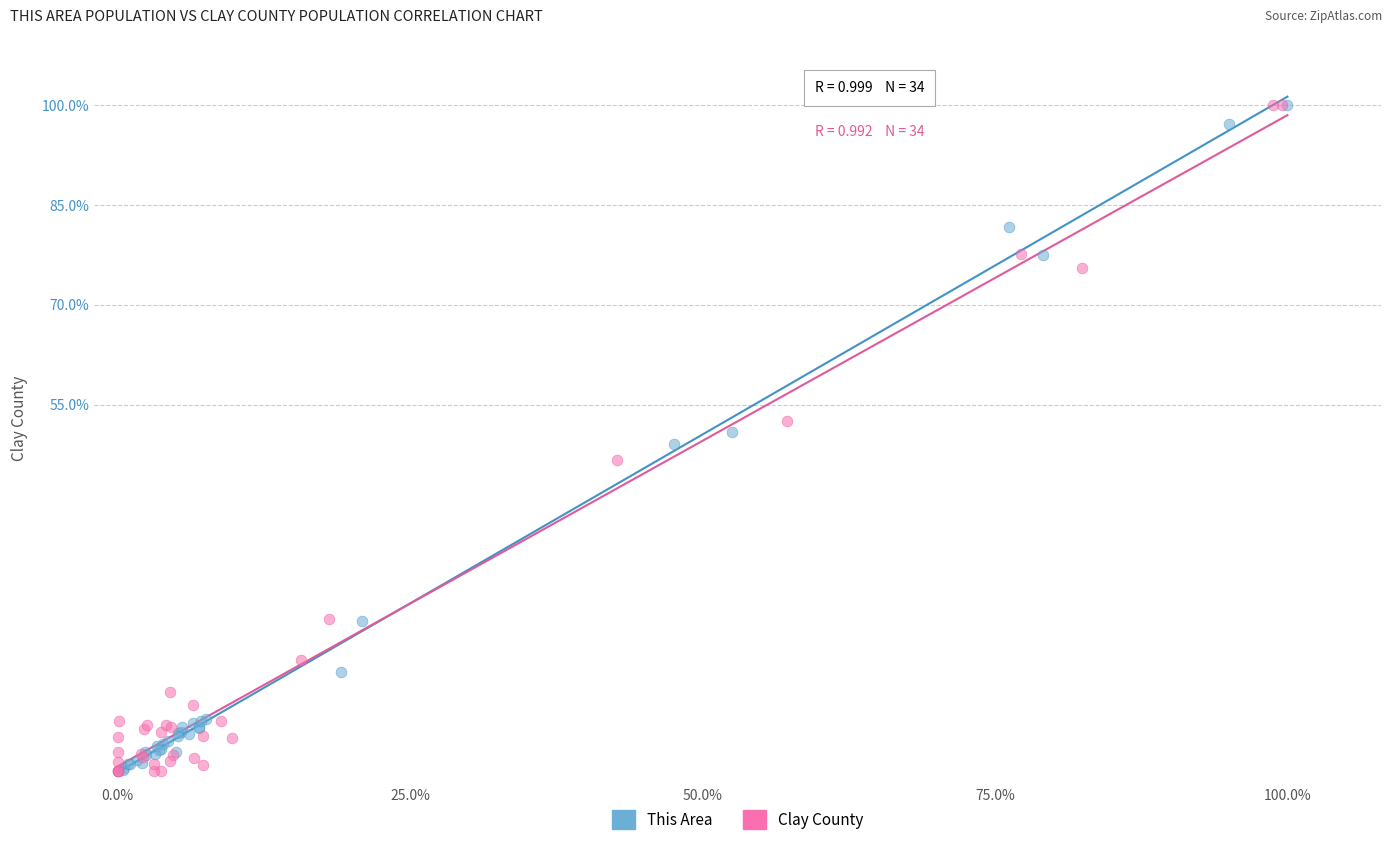

What are all the series names shown in the legend?

This Area, Clay County